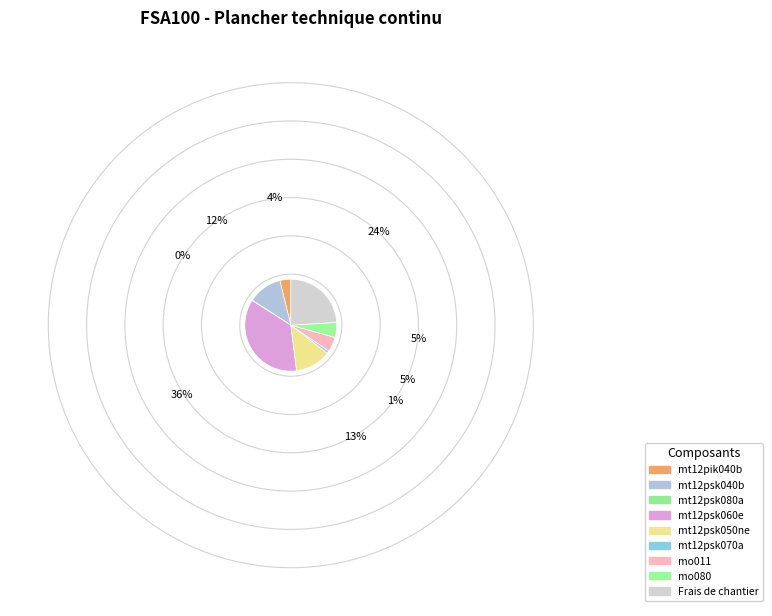

Is there any slice that represents more than half of the pie?

No